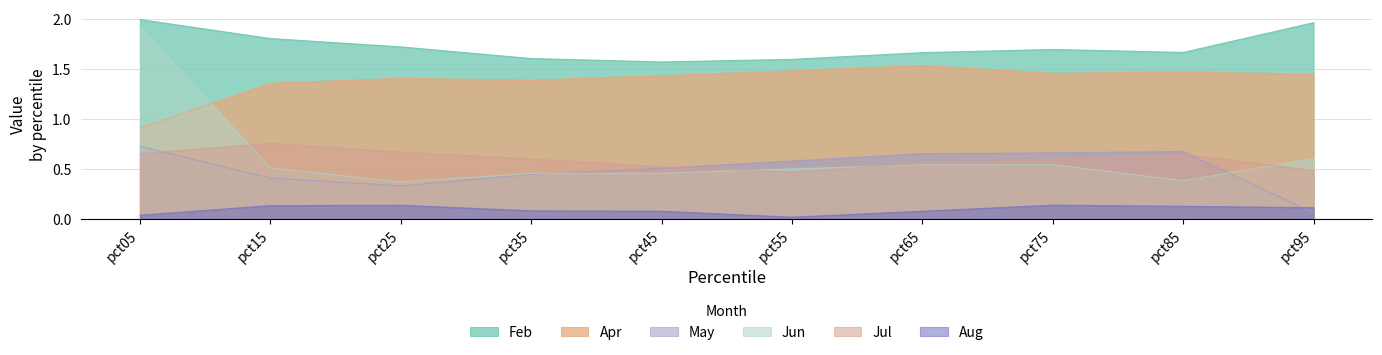

True or false: May and Apr cross at least once.

False